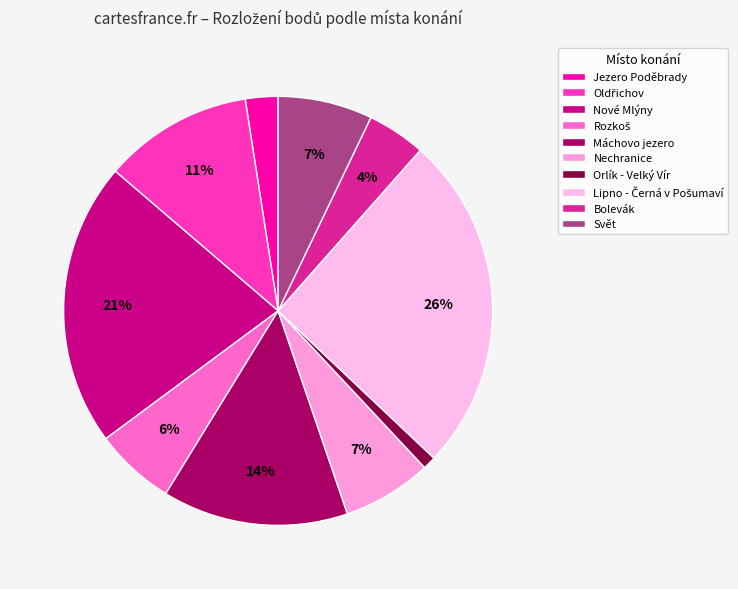

Is it true that Nechranice is 7% of the pie?

True